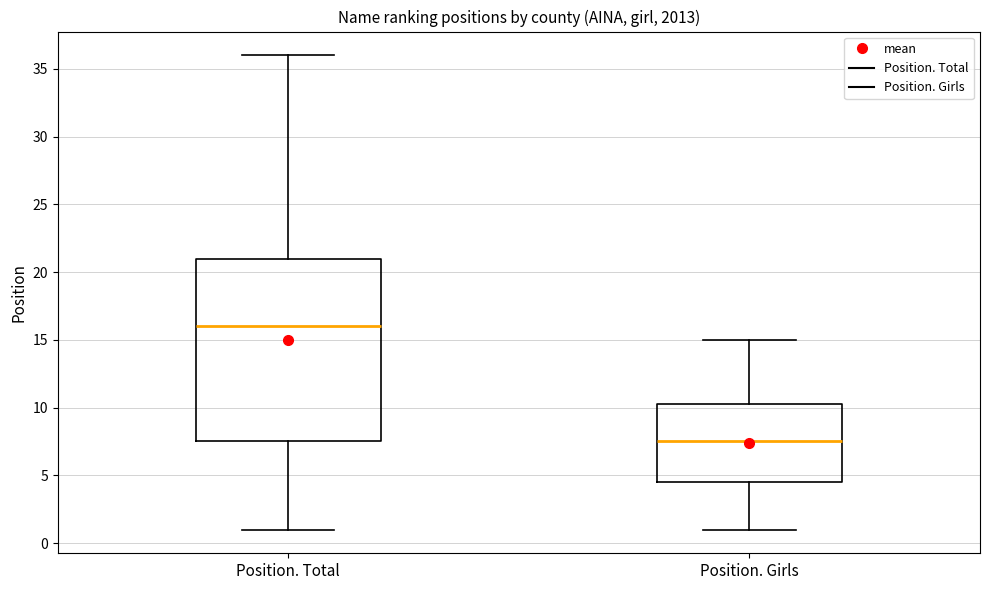

Where does the upper whisker of the box for Position. Girls end on the y-axis? The values are not printed on the chart, so give them approximately, as read against the axis.

15.0